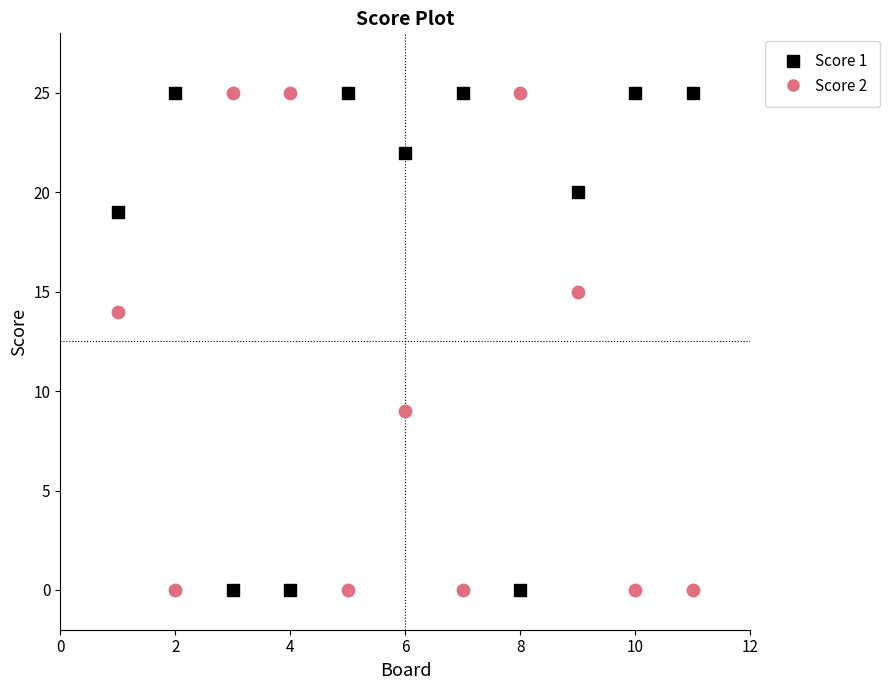

What is the X range (max minus min) for the scatter plot?

10